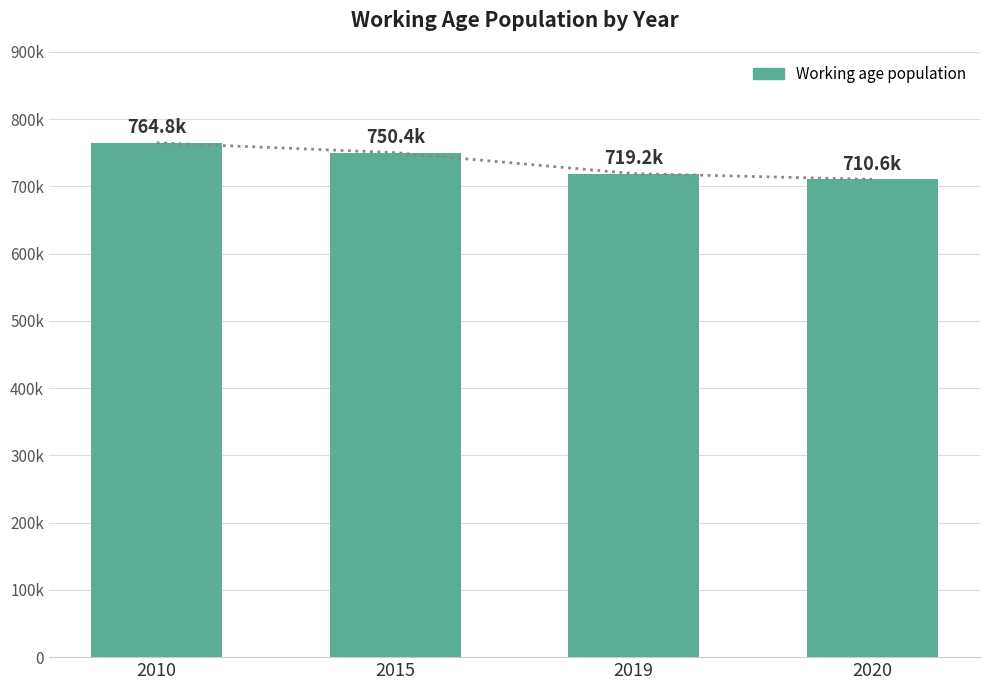

How many bars are there in total?

4